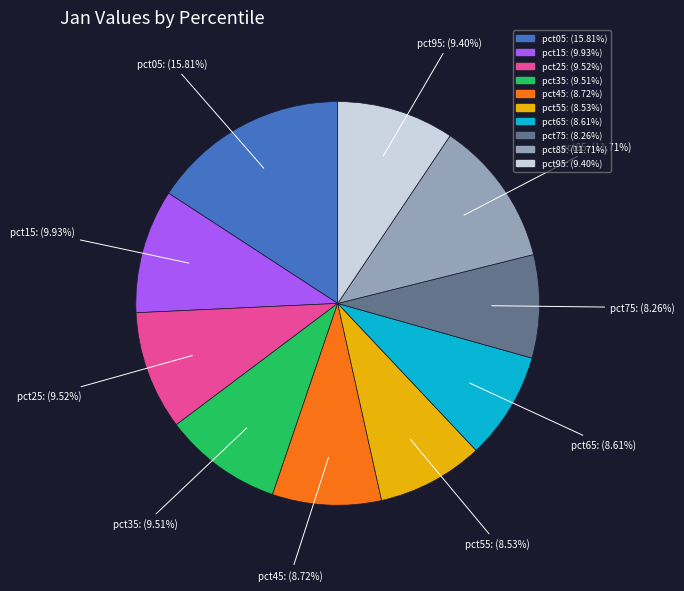

Which slice is the largest?

pct05